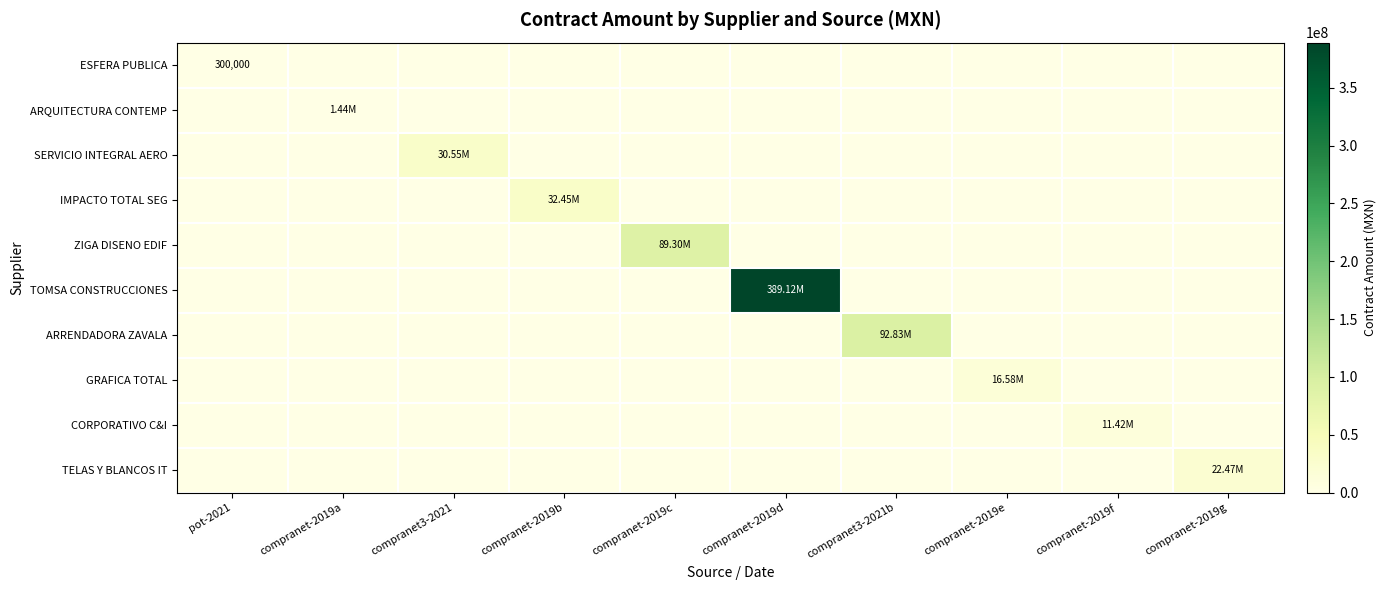

How many values in ARQUITECTURA CONTEMP are above zero?

1